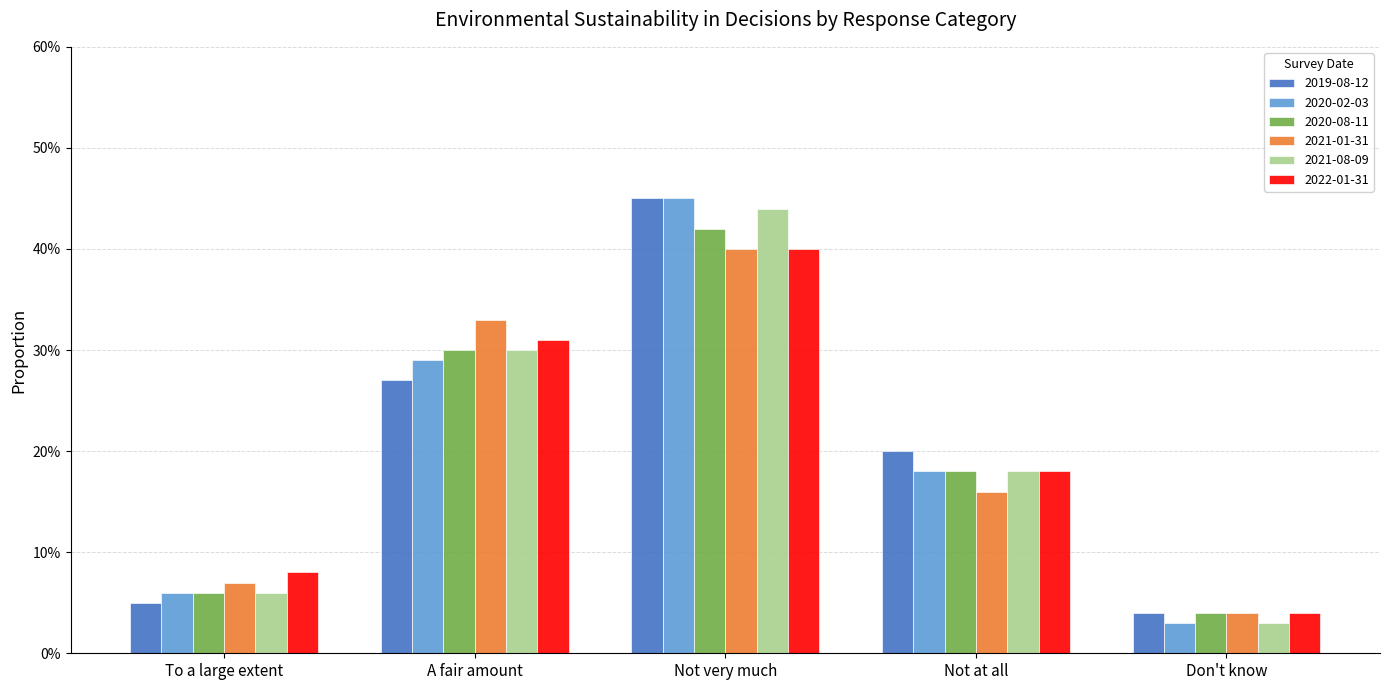

Which label corresponds to the largest value in the chart?

Not very much